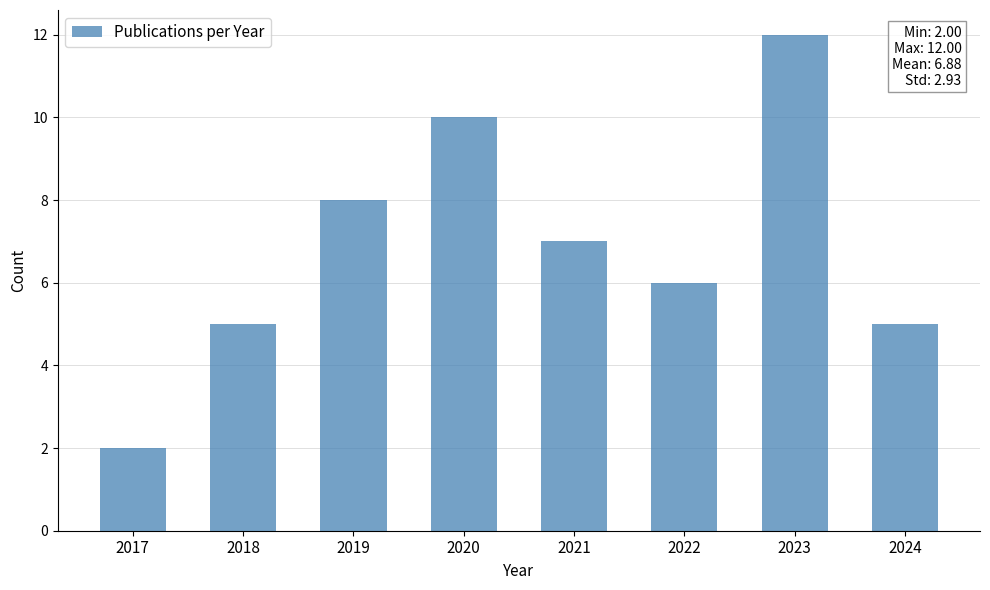

Reading left to right, transcribe all the data shown in this chart.

2017=2	2018=5	2019=8	2020=10	2021=7	2022=6	2023=12	2024=5